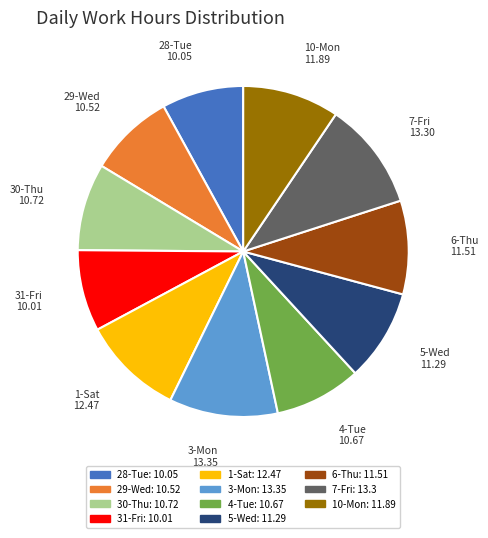

Approximately how many times larger is the value at 7-Fri compared to 29-Wed?

1.3